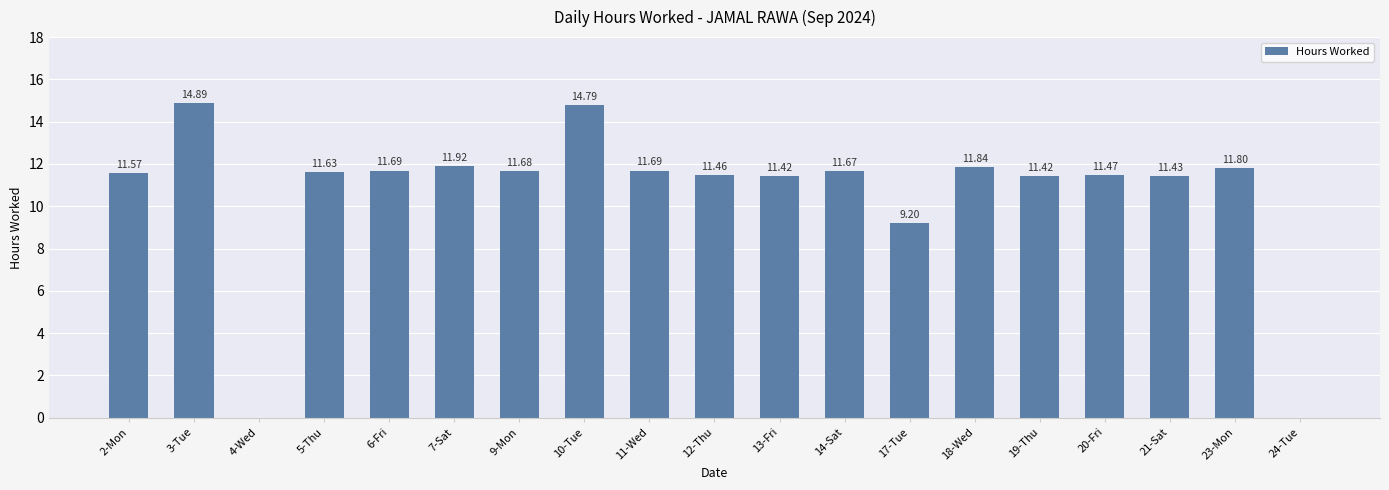

How many data points are above 11?

16